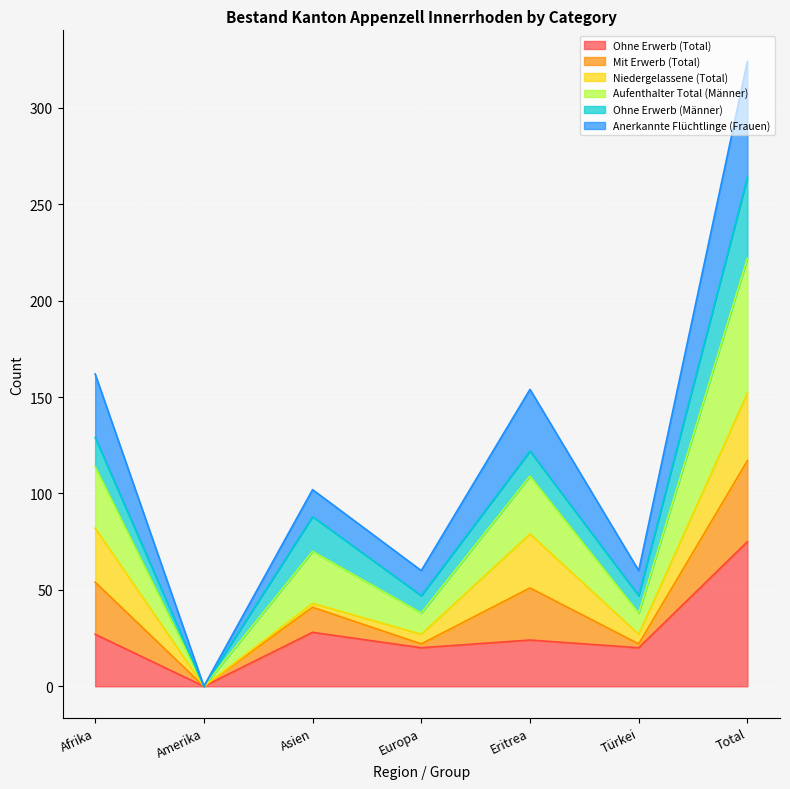

At which label does Ohne Erwerb (Total) reach its minimum?

Amerika